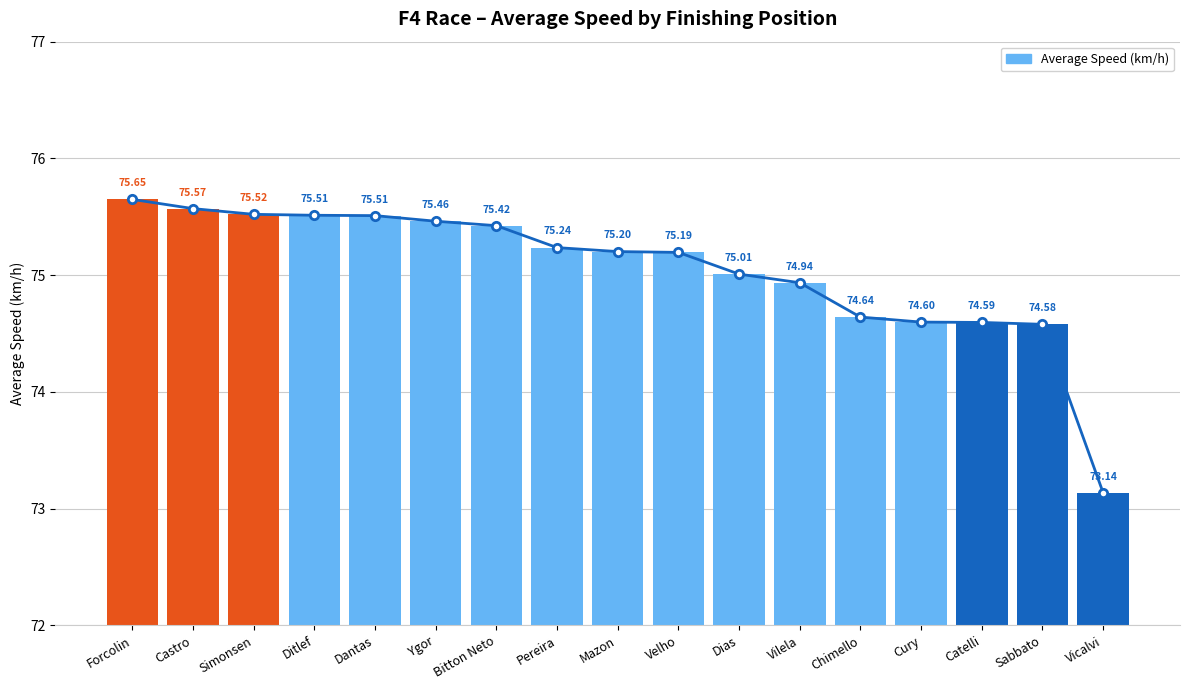

What is the sum of the Average Speed (km/h) values at Dias and Sabbato?

149.6